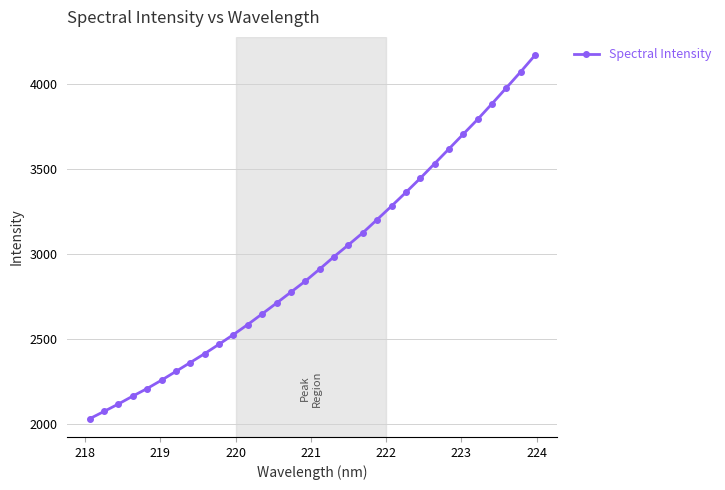

True or false: there are more than 2 points higher than both neighbors.

False